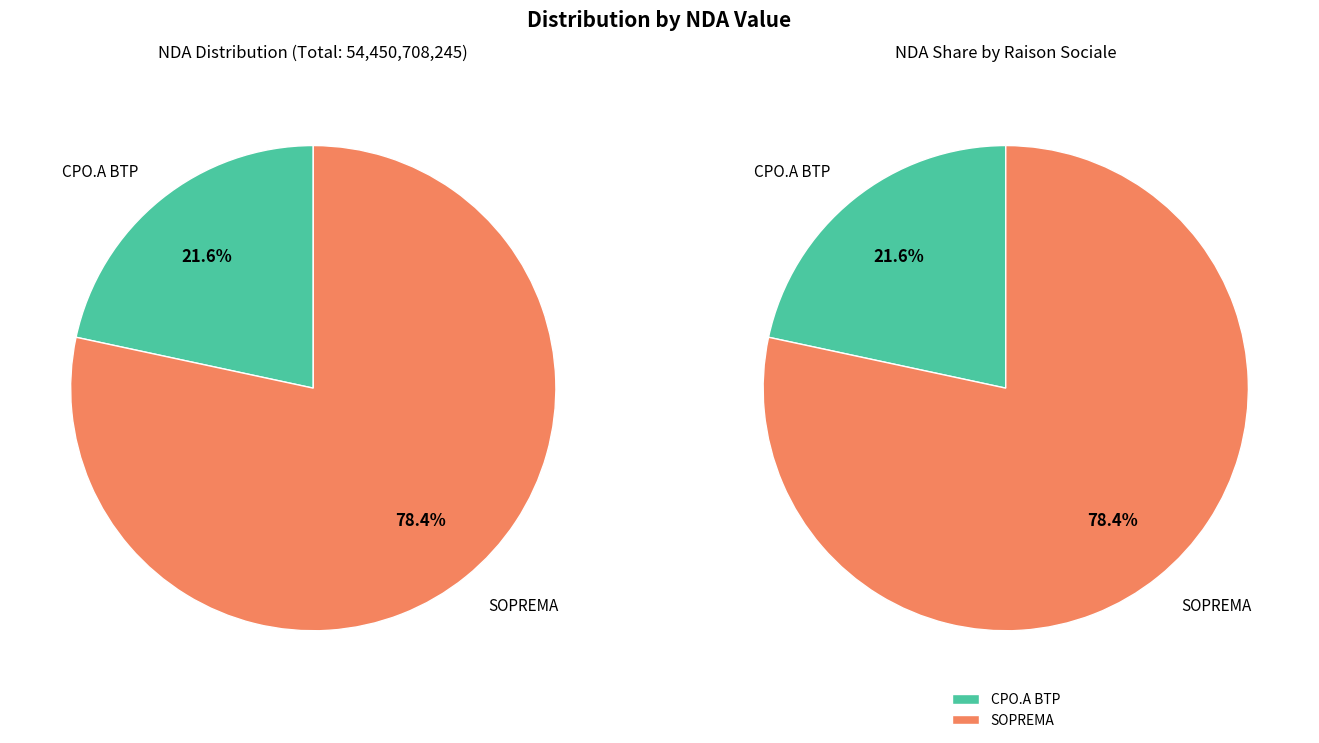

To the nearest percent, what percentage of the pie is CPO.A BTP?

22%